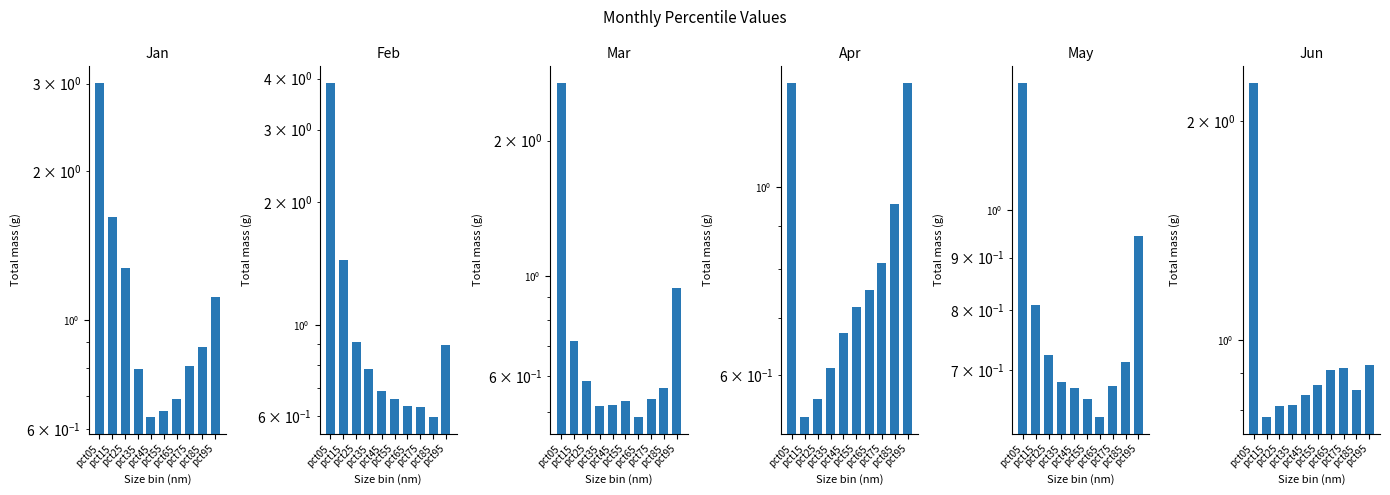

Count the number of categories in the chart.

10